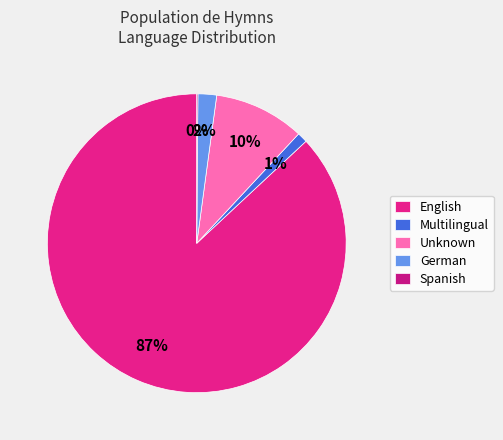

Which slice is the largest?

English